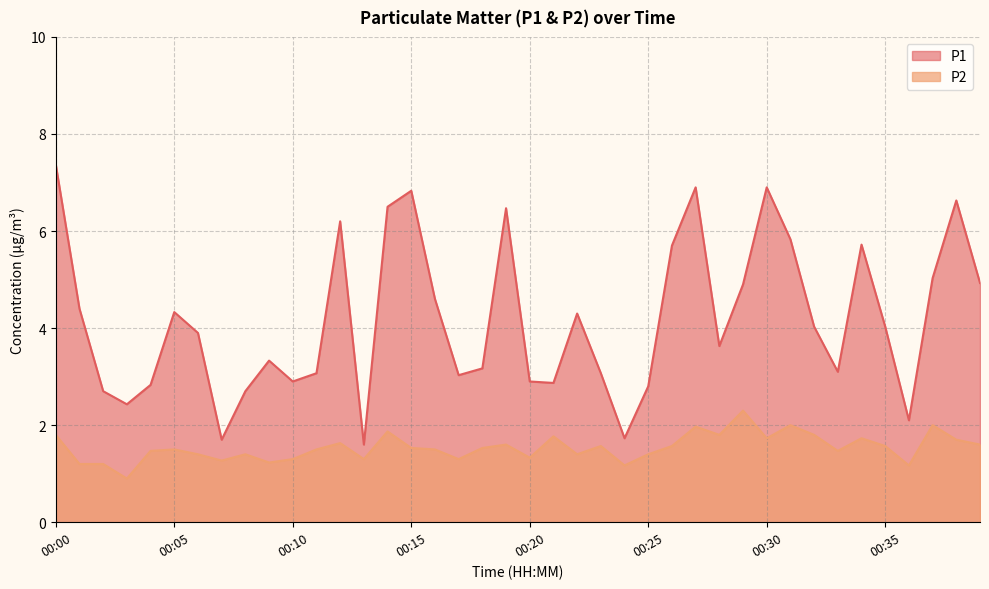

Is it true that P1 equals 4.0 at 00:35?

True